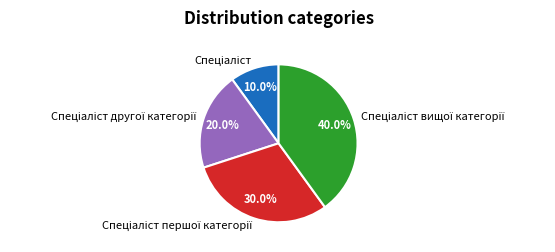

Count the number of slices in the pie.

4